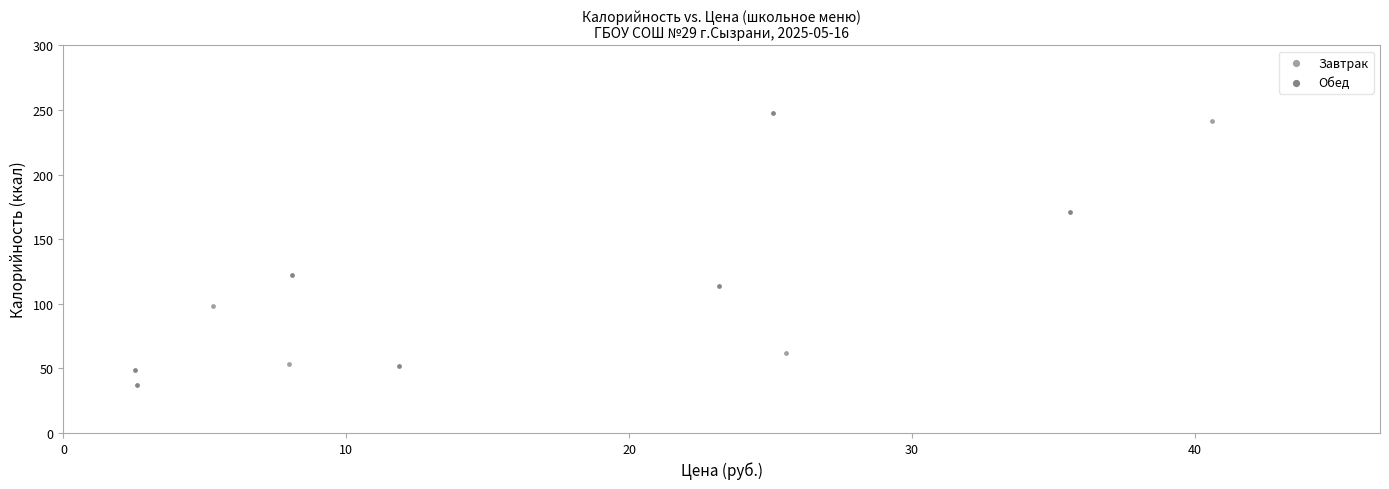

Which series reaches the minimum Y coordinate?

Обед